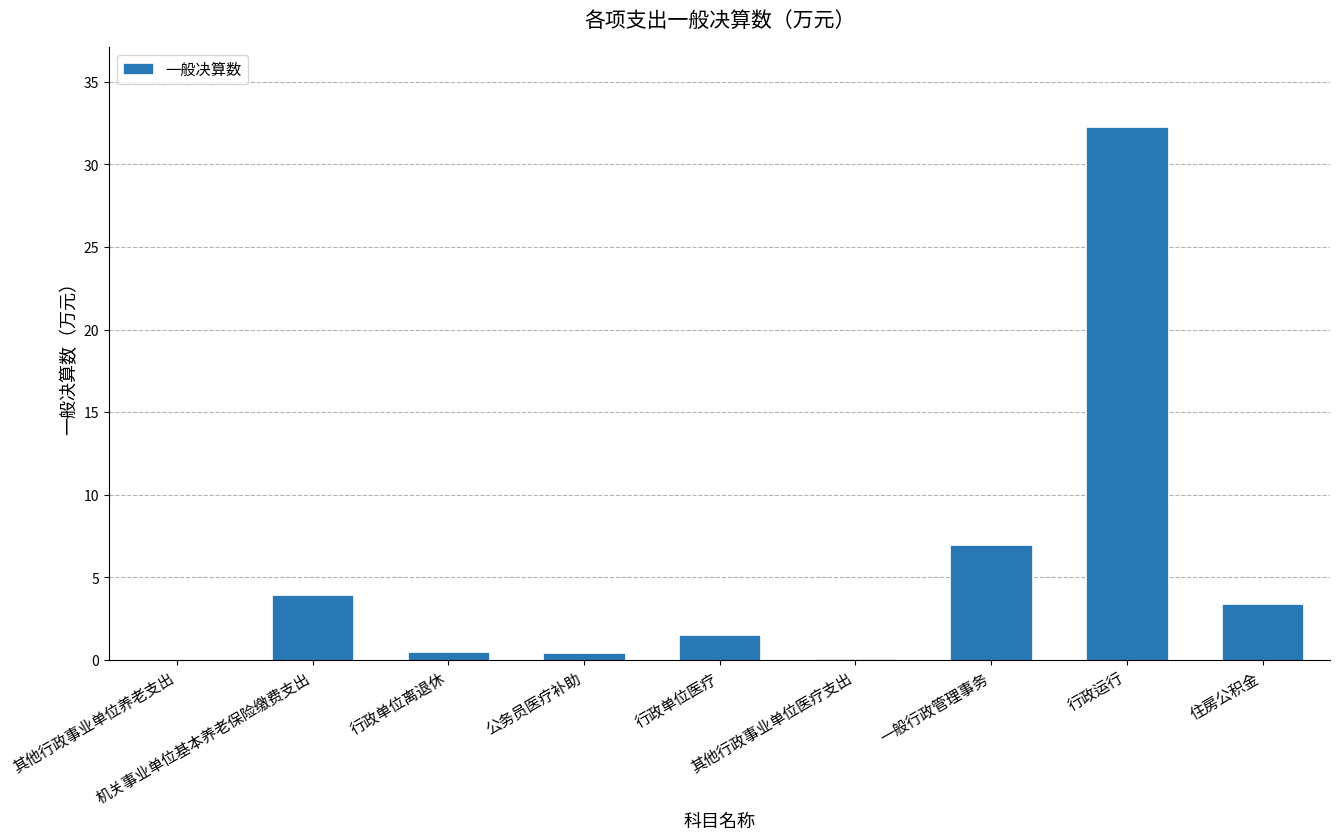

What is the maximum value shown in the chart?

32.3